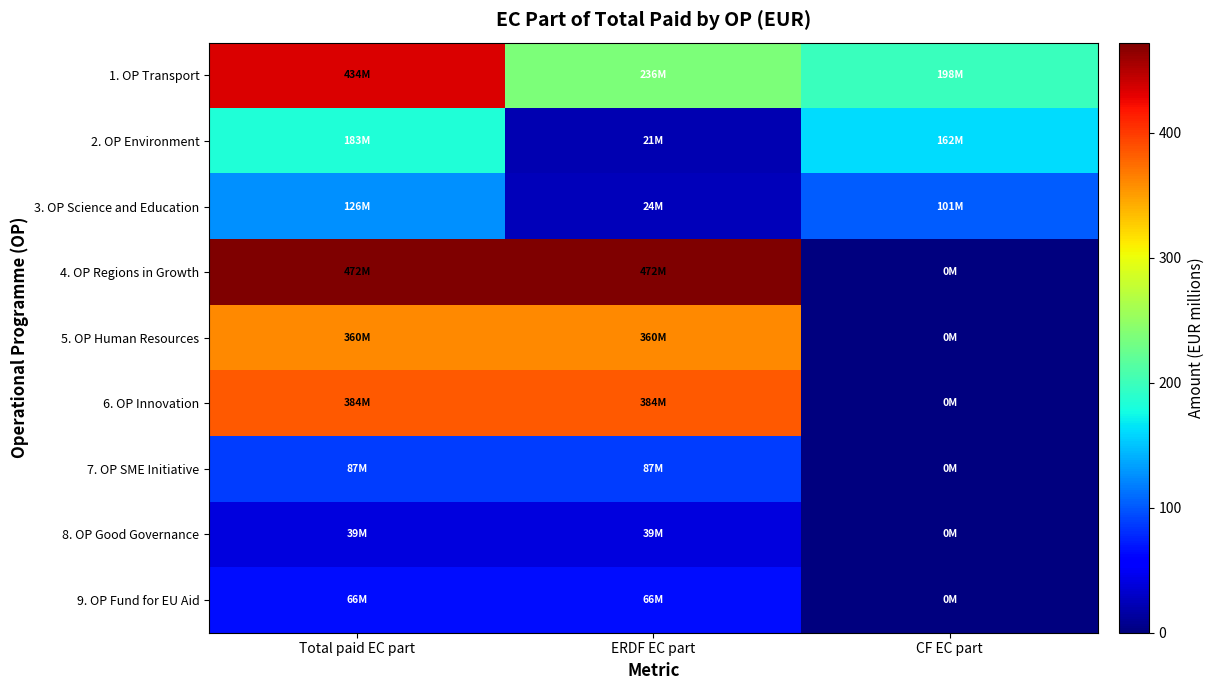

Reading right to left, extract all data points from this chart.

1. OP Transport: CF EC part=198.1	ERDF EC part=236.1	Total paid EC part=434.2
2. OP Environment: CF EC part=162.2	ERDF EC part=21.0	Total paid EC part=183.2
3. OP Science and Education: CF EC part=101.4	ERDF EC part=24.3	Total paid EC part=125.7
4. OP Regions in Growth: CF EC part=0.0	ERDF EC part=471.9	Total paid EC part=471.9
5. OP Human Resources: CF EC part=0.0	ERDF EC part=359.6	Total paid EC part=359.6
6. OP Innovation: CF EC part=0.0	ERDF EC part=383.9	Total paid EC part=383.9
7. OP SME Initiative: CF EC part=0.0	ERDF EC part=86.7	Total paid EC part=86.7
8. OP Good Governance: CF EC part=0.0	ERDF EC part=39.1	Total paid EC part=39.1
9. OP Fund for EU Aid: CF EC part=0.0	ERDF EC part=65.9	Total paid EC part=65.9